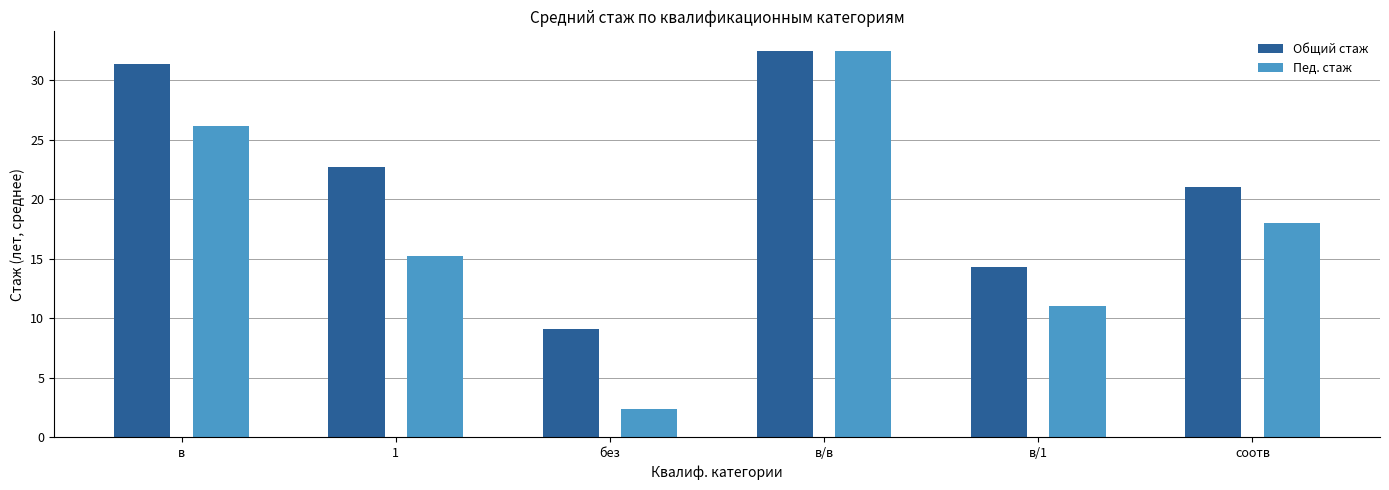

The value of Общий стаж at 1 is 22.7. True or false?

True